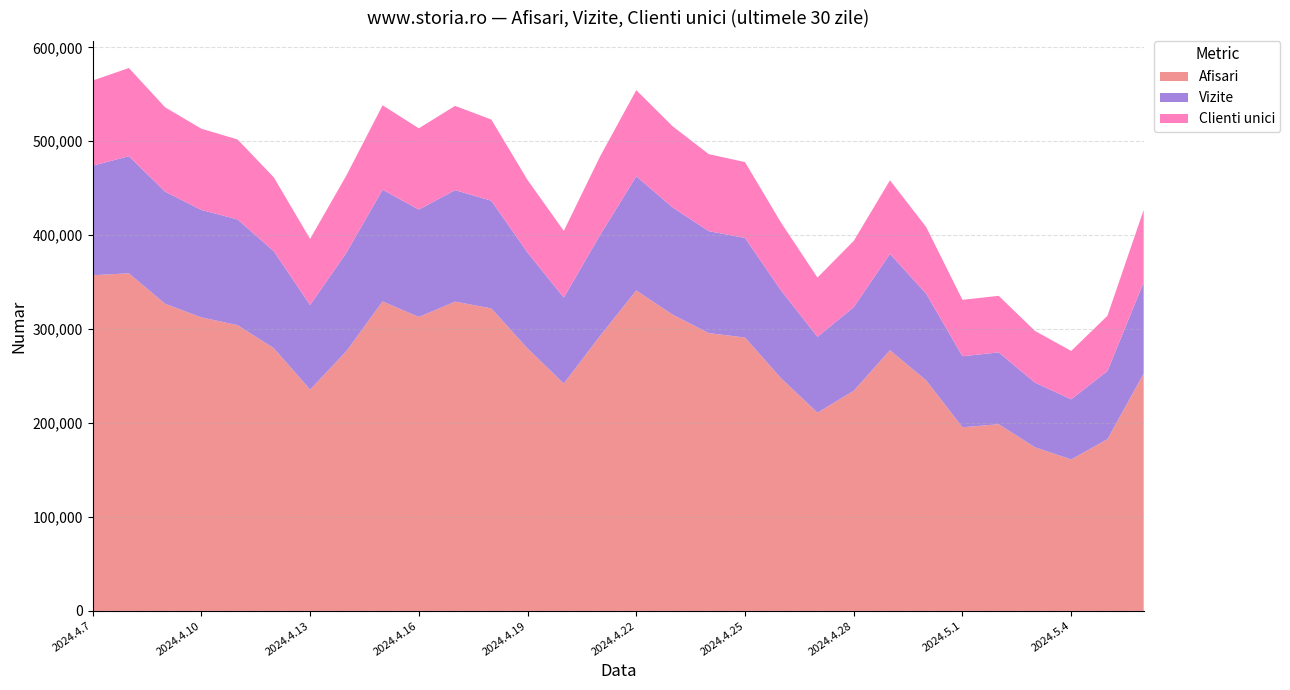

Reading left to right, list all the values displayed in this chart.

Afisari: 2024.4.7=357394	2024.4.8=359420	2024.4.9=326951	2024.4.10=312508	2024.4.11=304192	2024.4.12=279680	2024.4.13=235593	2024.4.14=276489	2024.4.15=329458	2024.4.16=312944	2024.4.17=329283	2024.4.18=322045	2024.4.19=279429	2024.4.20=242048	2024.4.21=292812	2024.4.22=341132	2024.4.23=315508	2024.4.24=295786	2024.4.25=291032	2024.4.26=247473	2024.4.27=211065	2024.4.28=234356	2024.4.29=277523	2024.4.30=245415	2024.5.1=195522	2024.5.2=198754	2024.5.3=174257	2024.5.4=161253	2024.5.5=182796	2024.5.6=252679
Vizite: 2024.4.7=116534	2024.4.8=124712	2024.4.9=119389	2024.4.10=114387	2024.4.11=112532	2024.4.12=103178	2024.4.13=90084	2024.4.14=104756	2024.4.15=118933	2024.4.16=114344	2024.4.17=118677	2024.4.18=114669	2024.4.19=102020	2024.4.20=91579	2024.4.21=107247	2024.4.22=121581	2024.4.23=114119	2024.4.24=108550	2024.4.25=106047	2024.4.26=93395	2024.4.27=80721	2024.4.28=89065	2024.4.29=102577	2024.4.30=92239	2024.5.1=75664	2024.5.2=76483	2024.5.3=68832	2024.5.4=64018	2024.5.5=72582	2024.5.6=97082
Clienti unici: 2024.4.7=90716	2024.4.8=93849	2024.4.9=89794	2024.4.10=86480	2024.4.11=85156	2024.4.12=78683	2024.4.13=70365	2024.4.14=82285	2024.4.15=89912	2024.4.16=86505	2024.4.17=89729	2024.4.18=86419	2024.4.19=77329	2024.4.20=70985	2024.4.21=83704	2024.4.22=91699	2024.4.23=86431	2024.4.24=81959	2024.4.25=80759	2024.4.26=72152	2024.4.27=63132	2024.4.28=70516	2024.4.29=78356	2024.4.30=70967	2024.5.1=60009	2024.5.2=60210	2024.5.3=55049	2024.5.4=51520	2024.5.5=58828	2024.5.6=77119